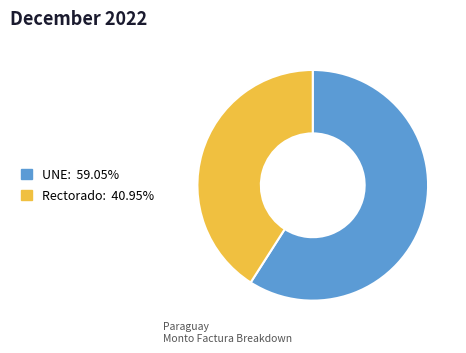

Does any single category account for the majority?

Yes